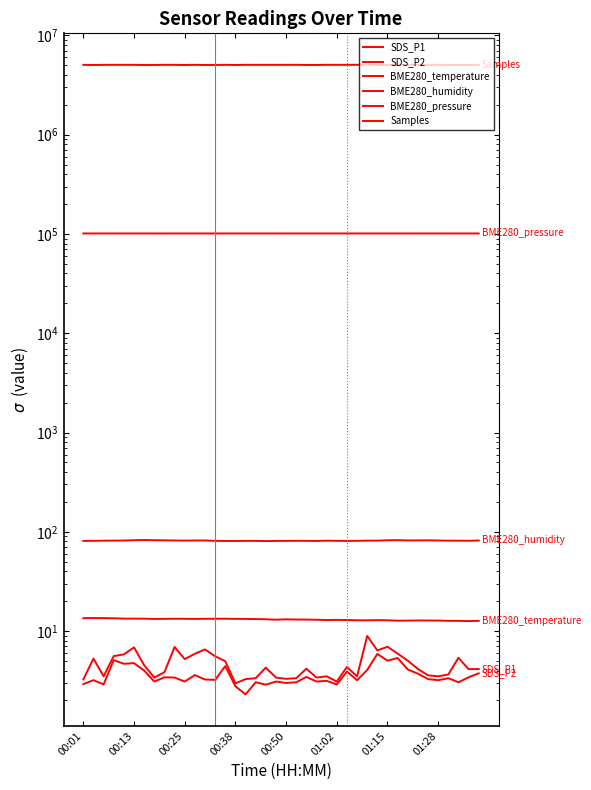

Rank the series by their maximum value, from highest to lowest.

Samples, BME280_pressure, BME280_humidity, BME280_temperature, SDS_P1, SDS_P2